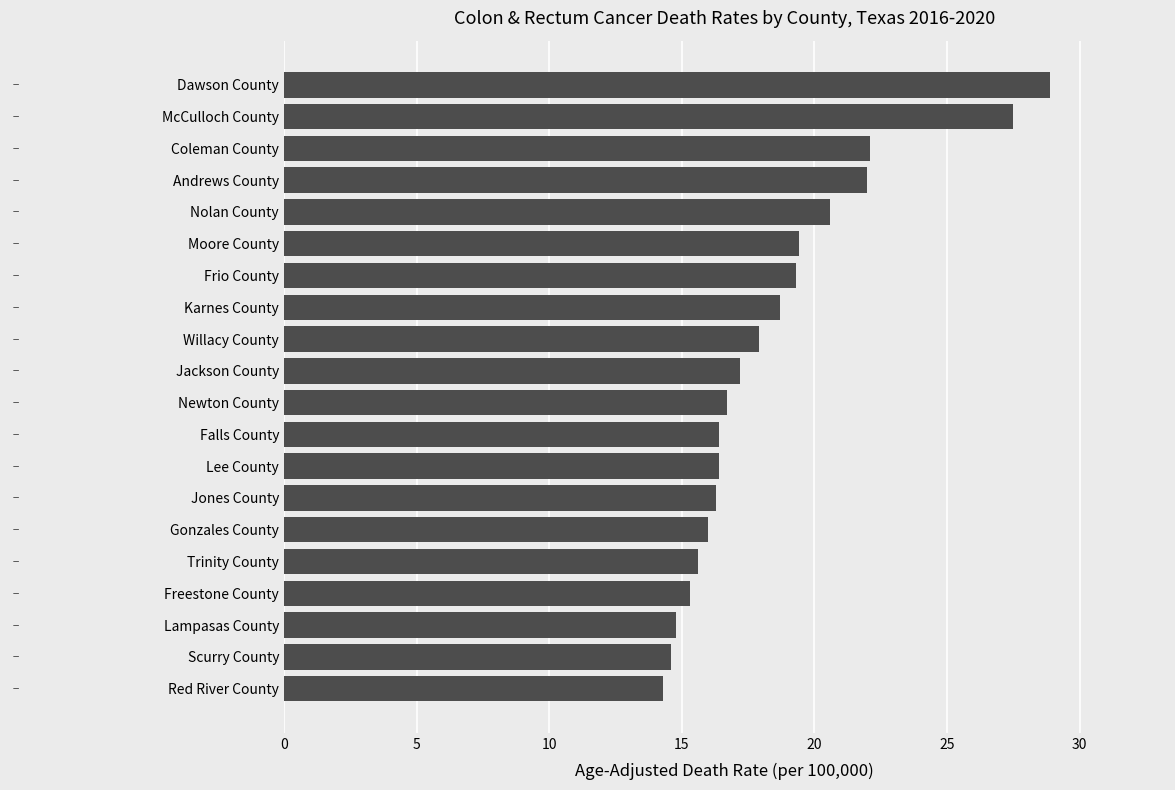

The chart shows a value of 14.3 at Red River County. True or false?

True